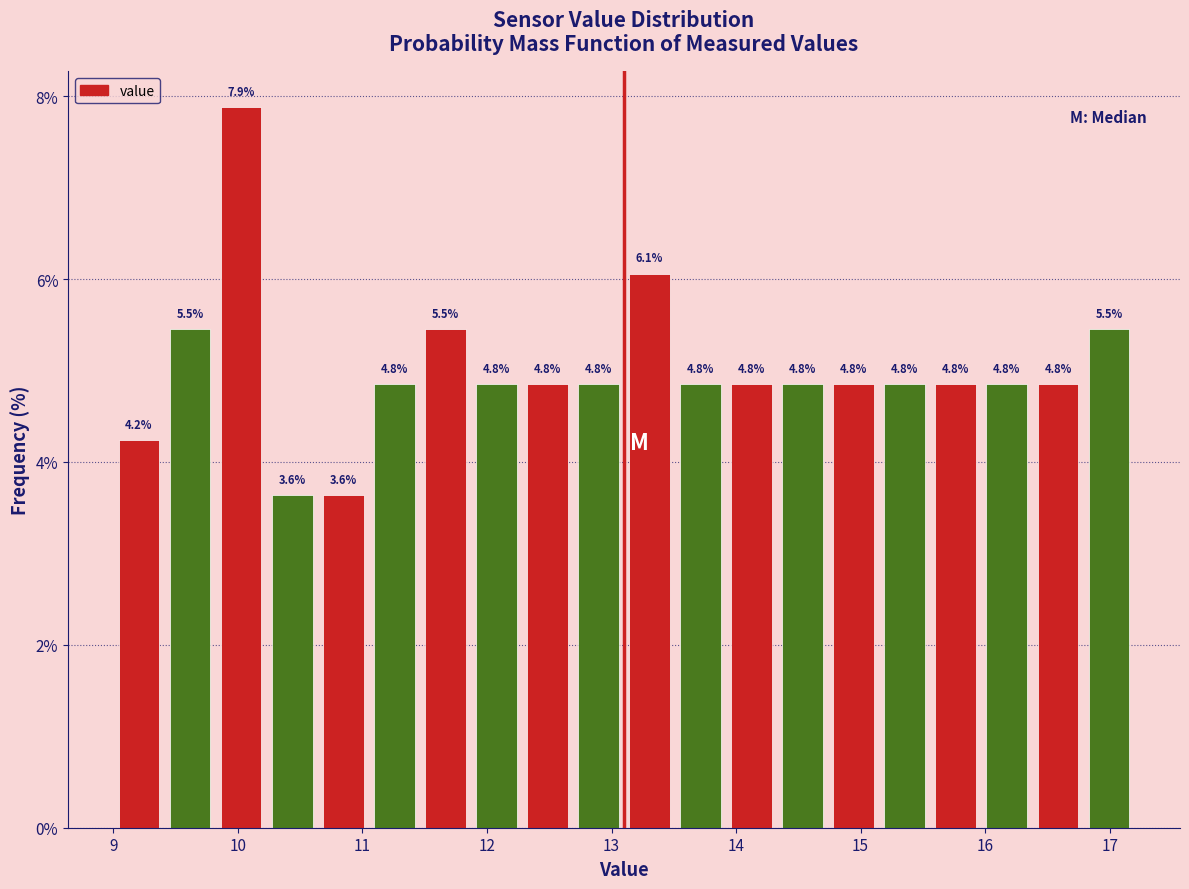

Which range on the x-axis has the tallest bar?

9.82 to 10.23